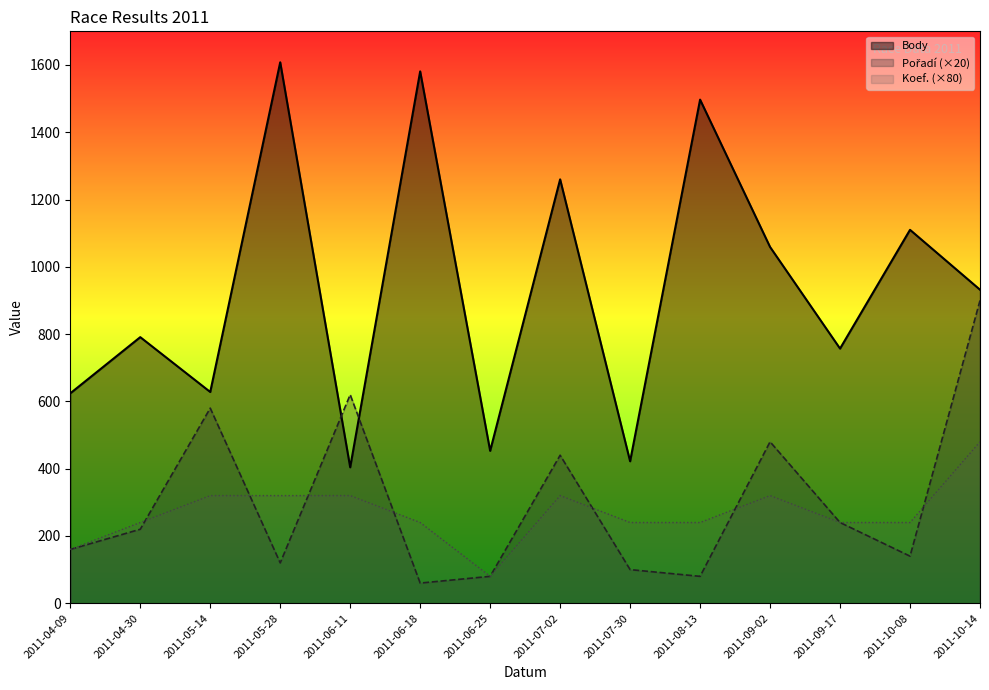

Which label corresponds to the smallest value in the chart?

2011-06-18